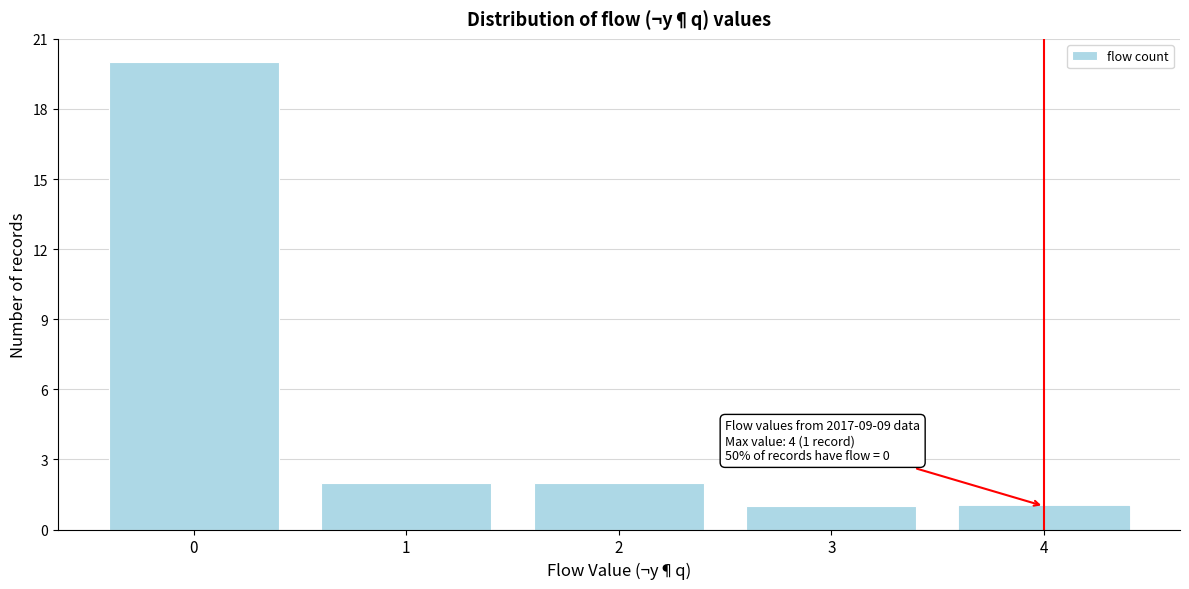

Over which range of the x-axis is the bar tallest?

-0.5 to 0.5